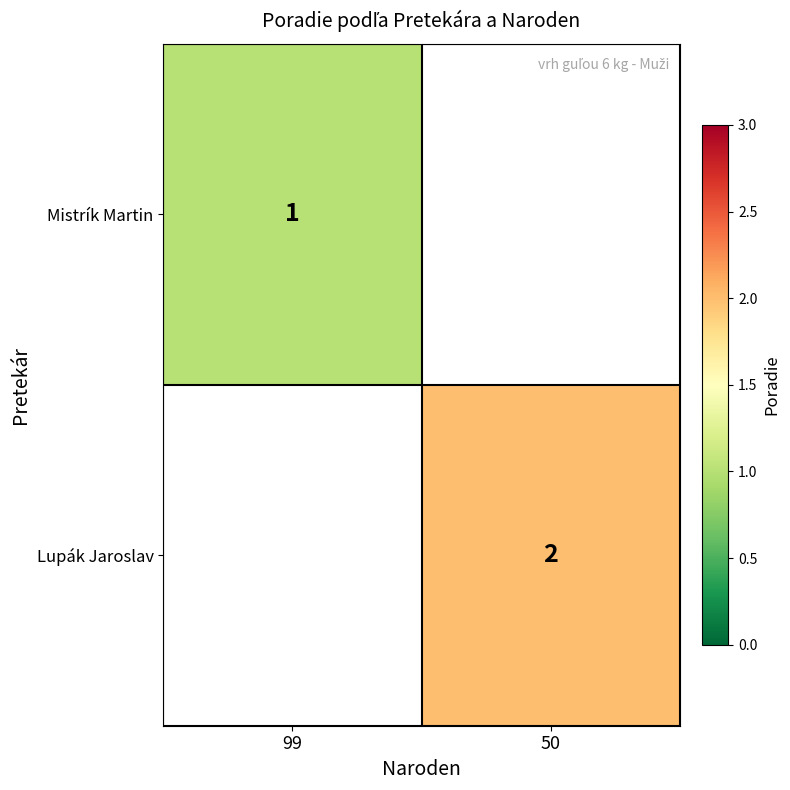

The Lupák Jaroslav series shows 2 at 50. True or false?

True